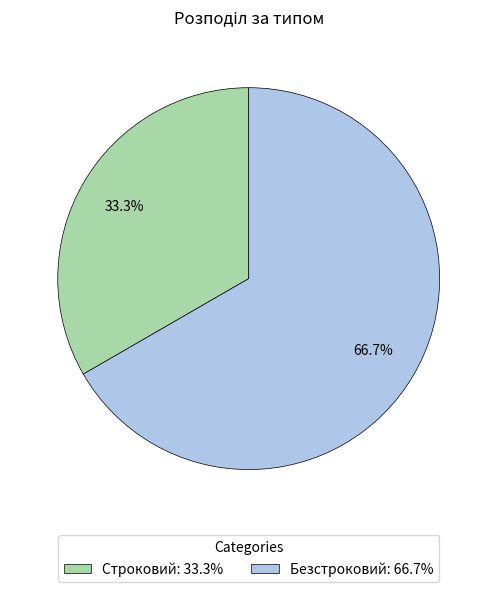

Which slice is the smallest?

Строковий